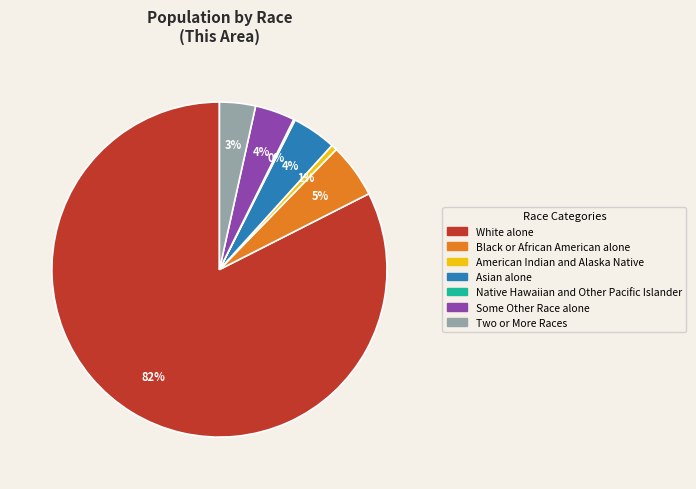

What percentage is the Asian alone slice, to the nearest percent?

4%